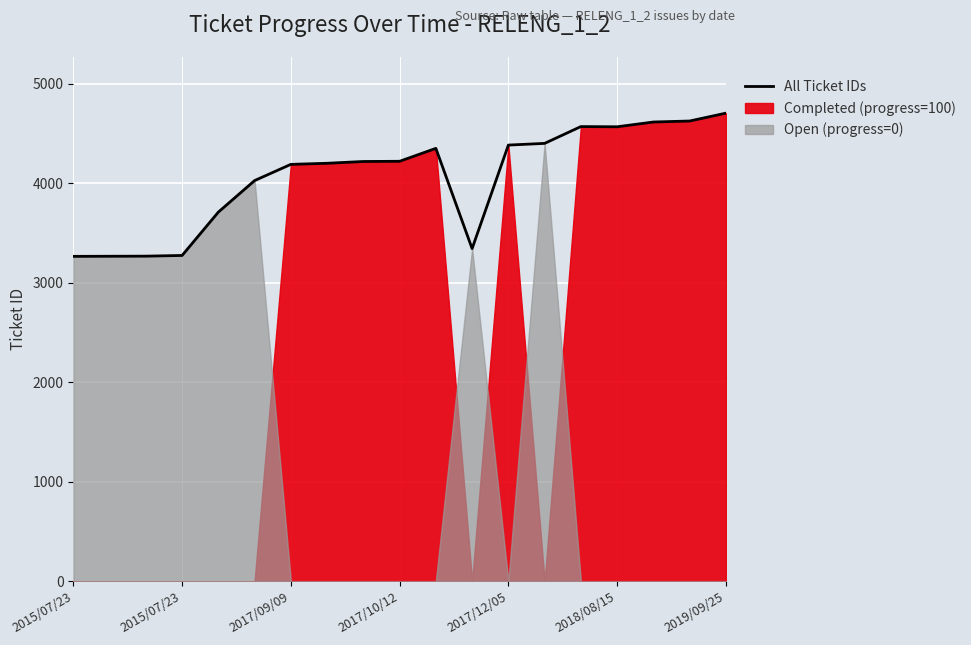

Which label corresponds to the smallest value in the chart?

2015/07/23